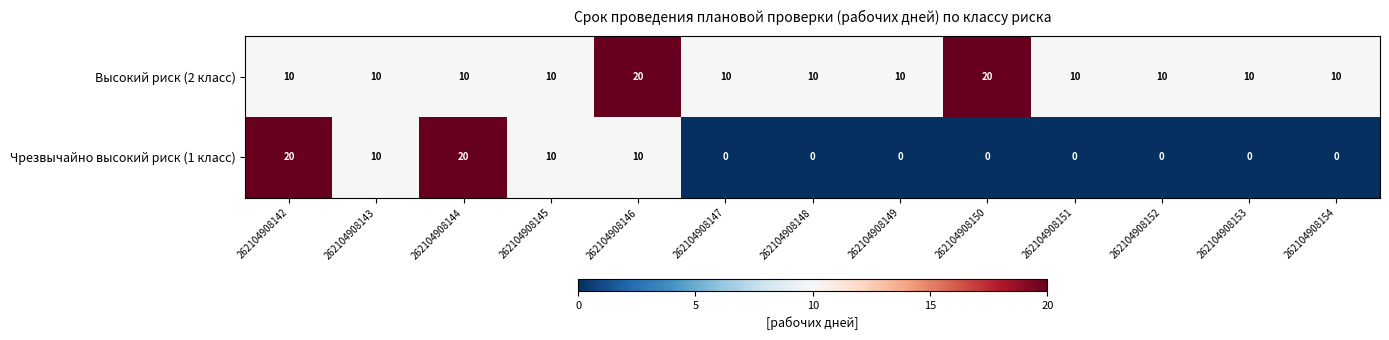

What is the total value across all series at 262104908151?

10